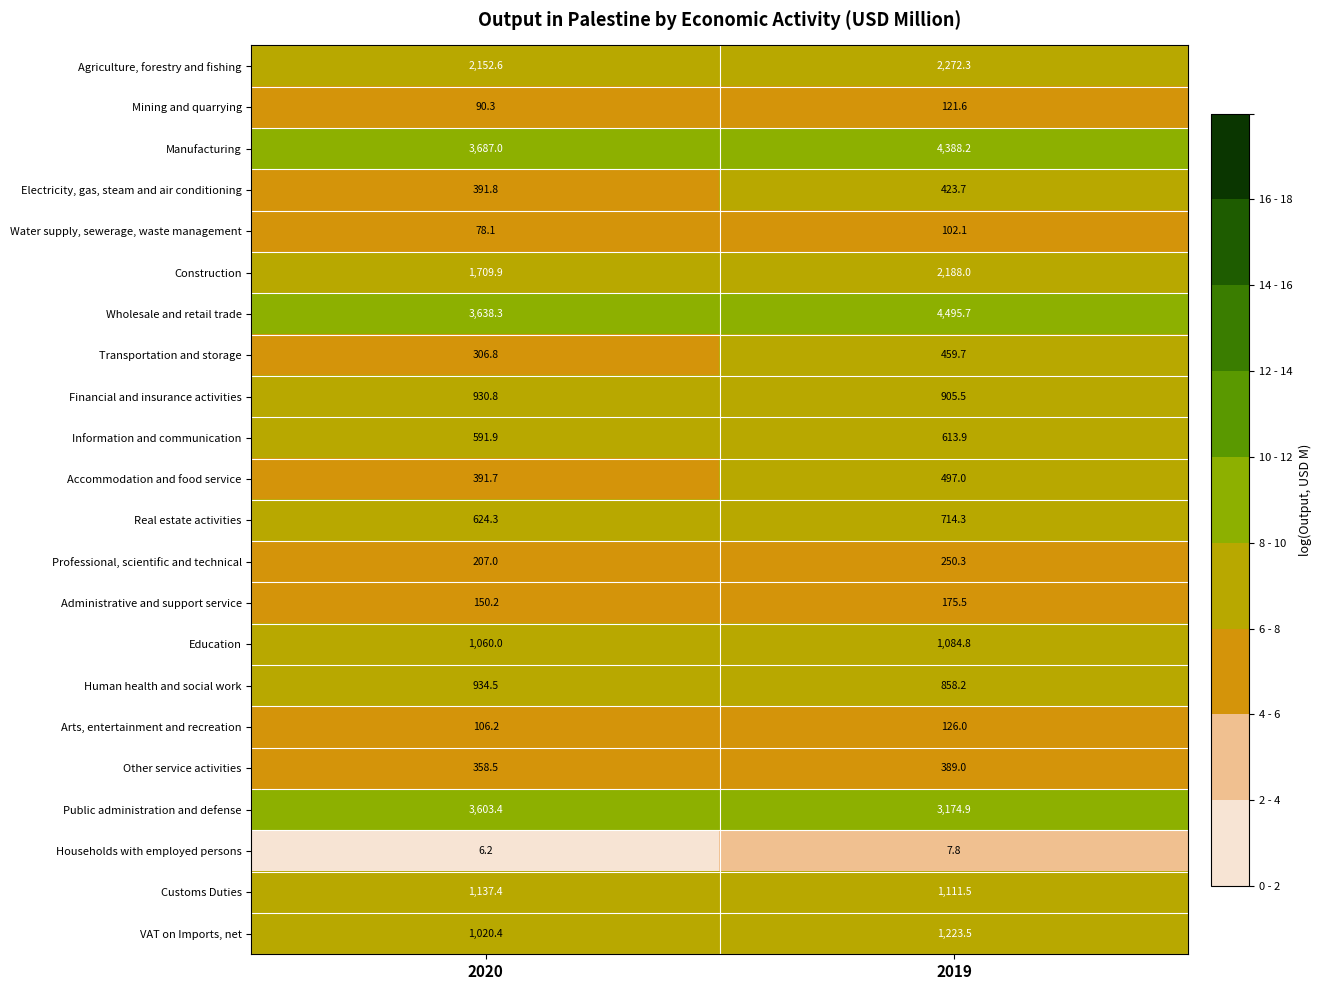

Which series has the largest total across all categories?

Wholesale and retail trade